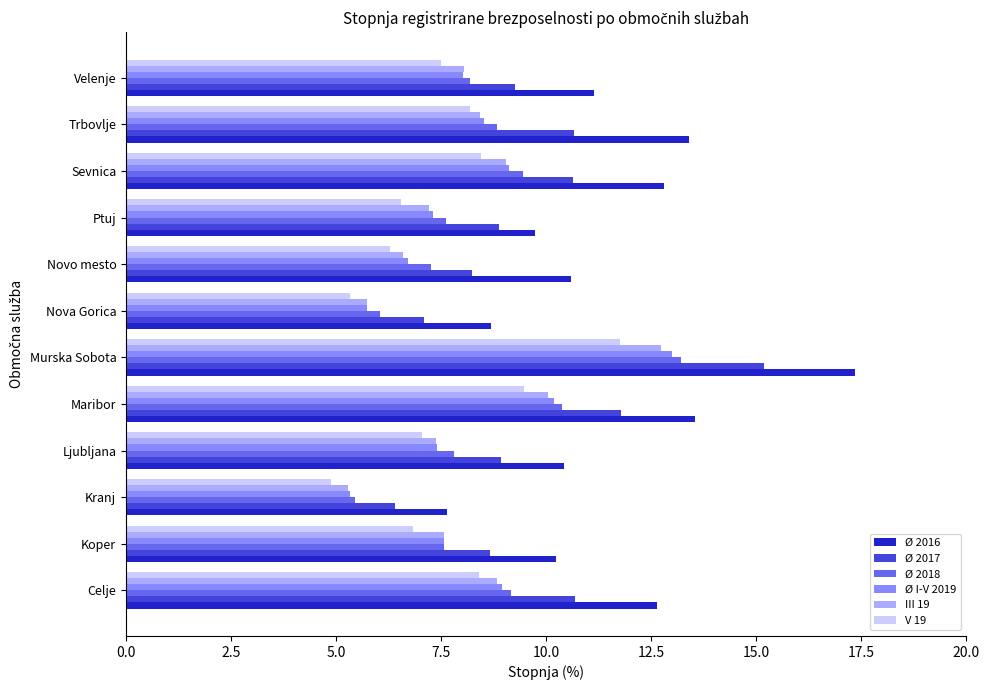

True or false: Ø 2018 has a value of 3.5 at Novo mesto.

False